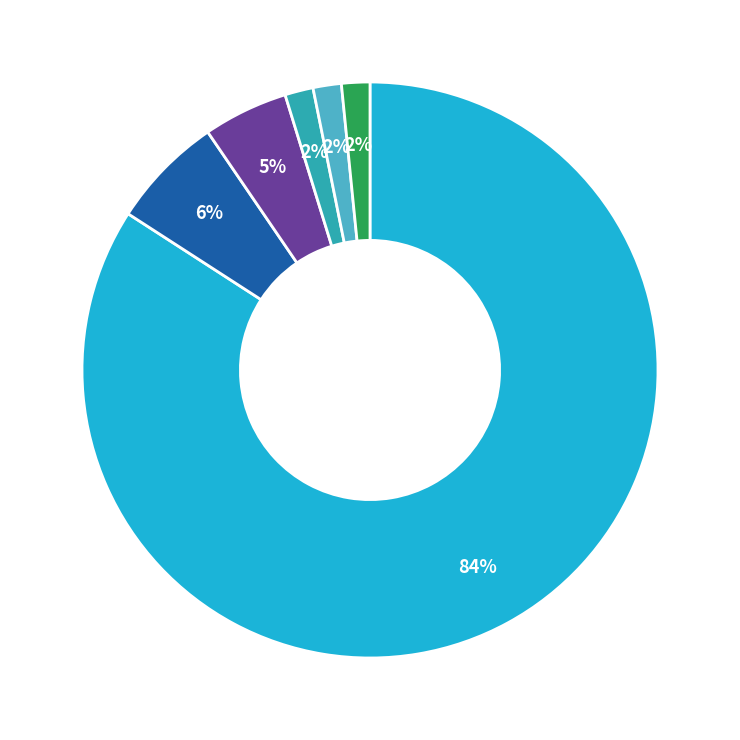

Is there a majority slice in this chart?

Yes